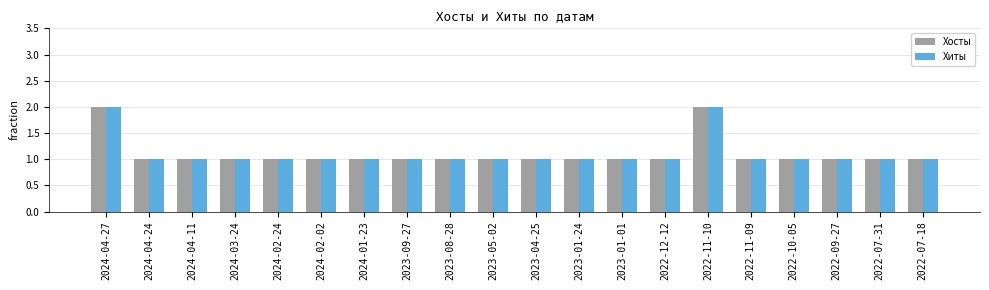

What value does the Хиты series have at 2023-09-27?

1